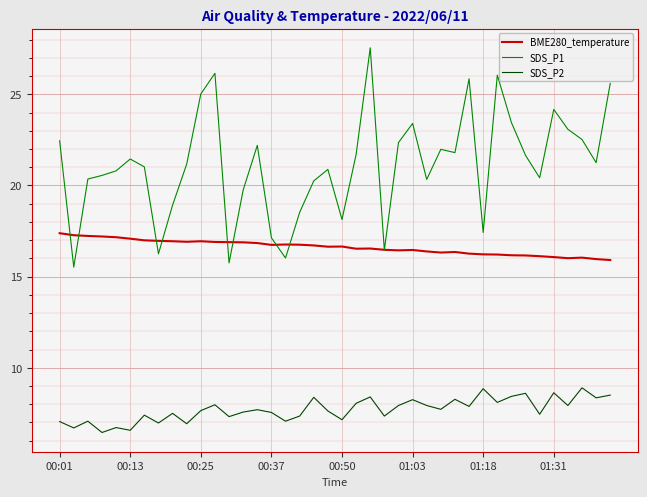

Rank the series by their maximum value, from highest to lowest.

SDS_P1, BME280_temperature, SDS_P2